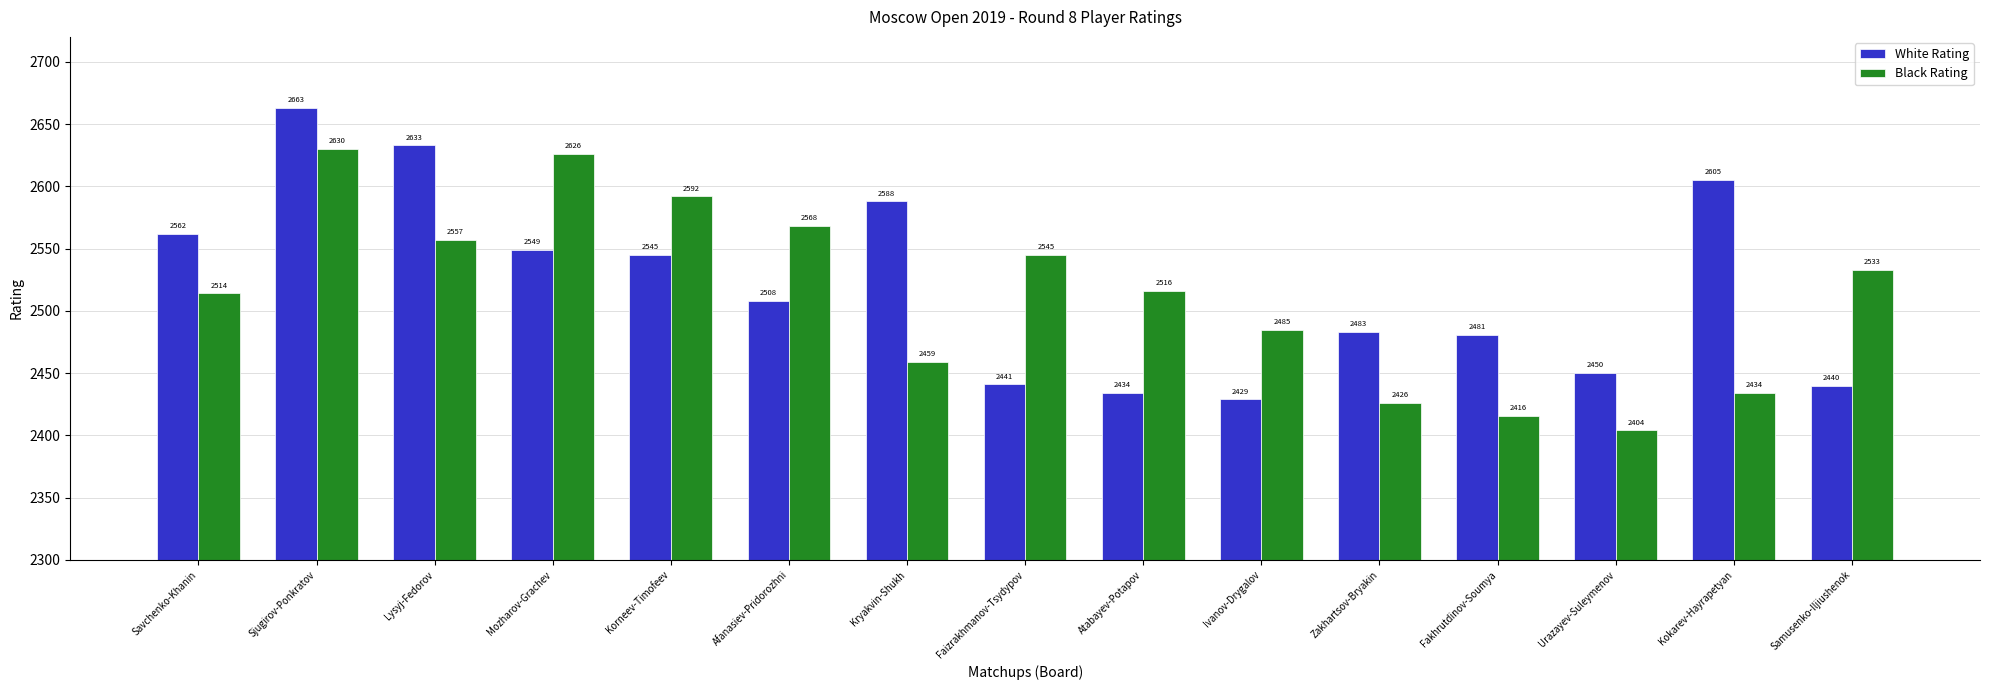

How many categories are shown in the chart?

15